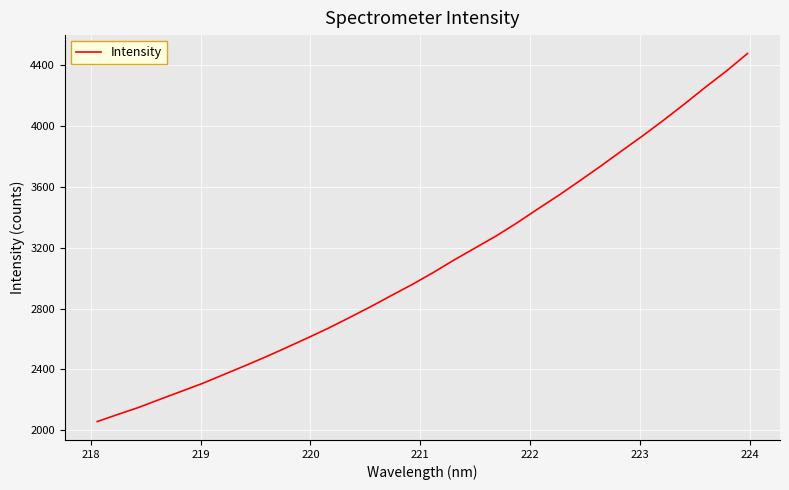

Does the chart have visible grid lines?

Yes